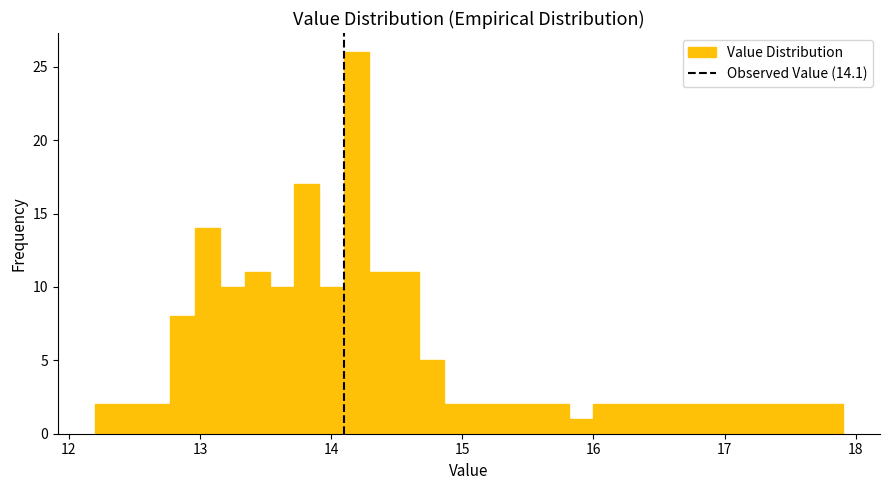

Read against the x-axis, roughly where is the centre of the tallest bar?

14.2